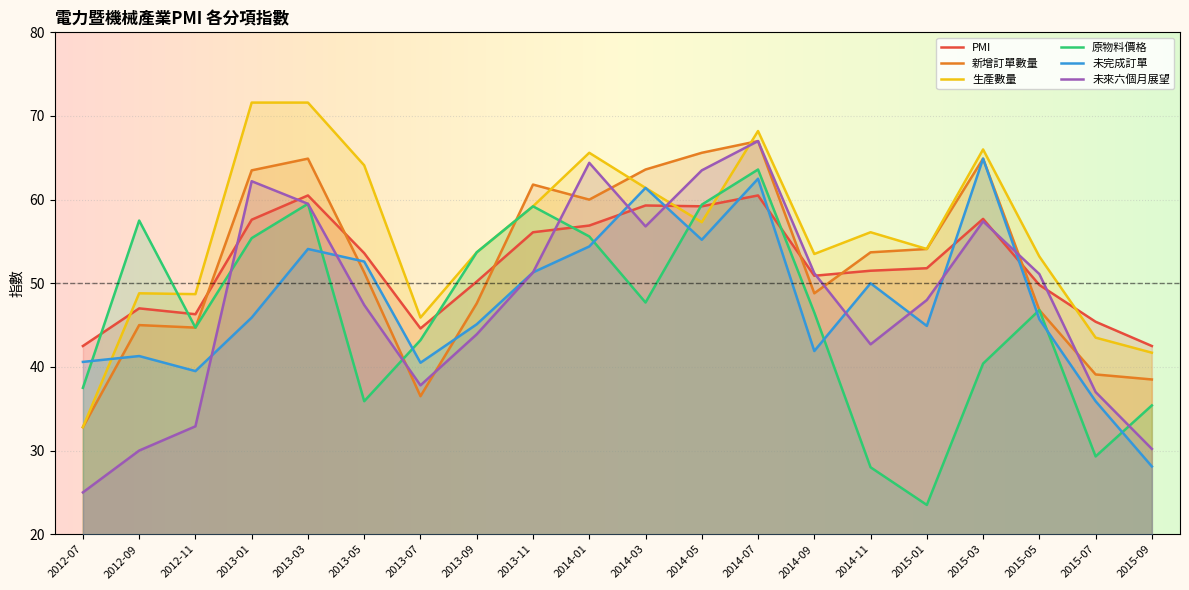

True or false: 未完成訂單 has a value of 41.9 at 2014-09.

True